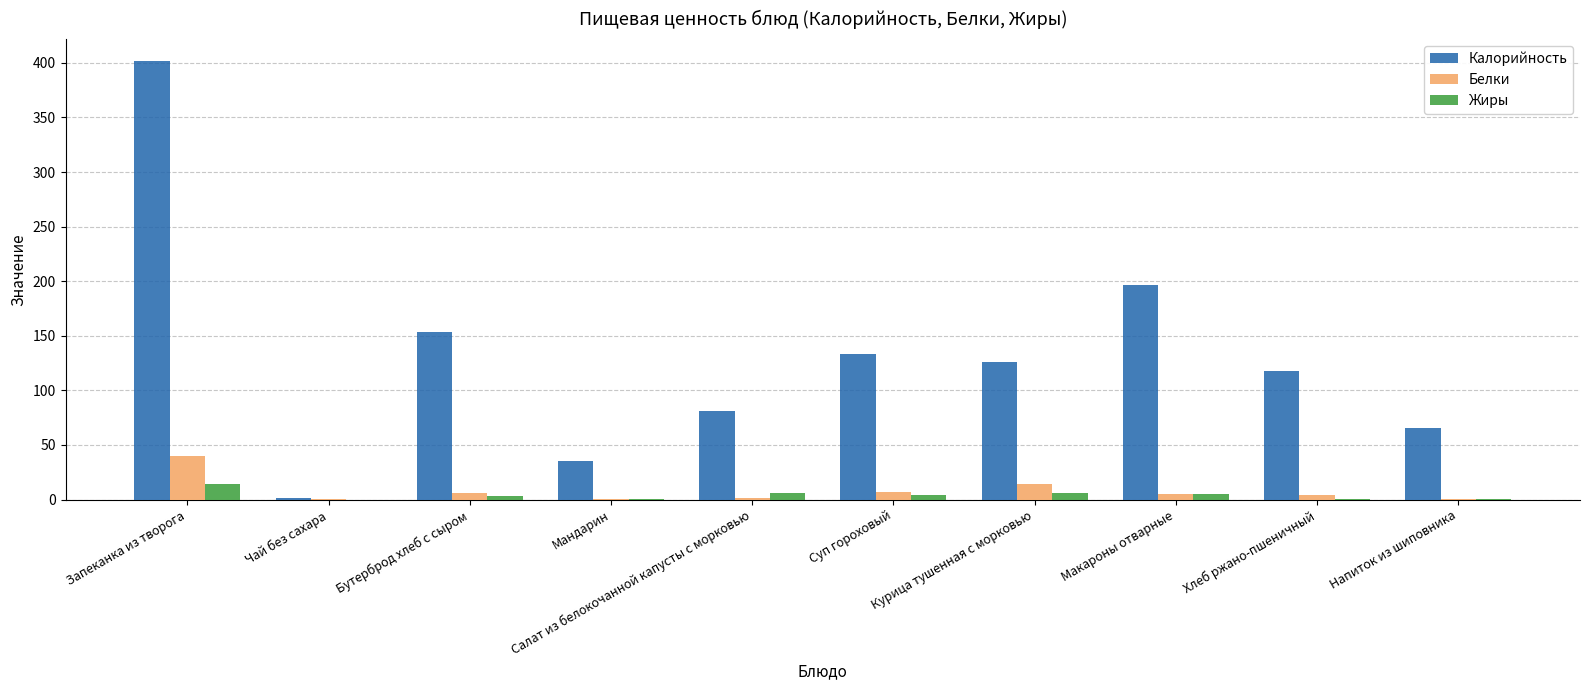

Which series has the largest total across all categories?

Калорийность